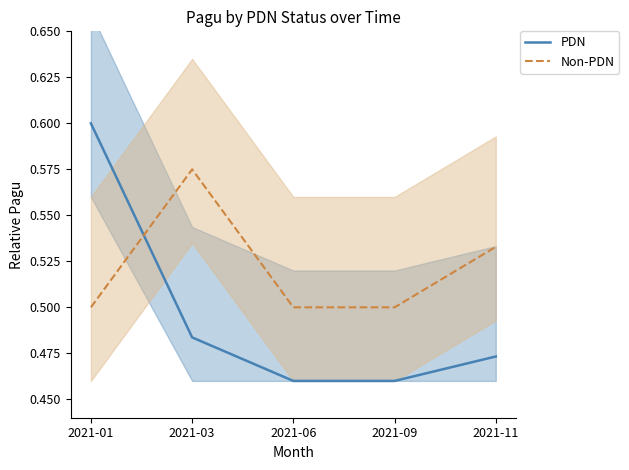

What is the value of the Non-PDN point at the 4th from the left?

0.5